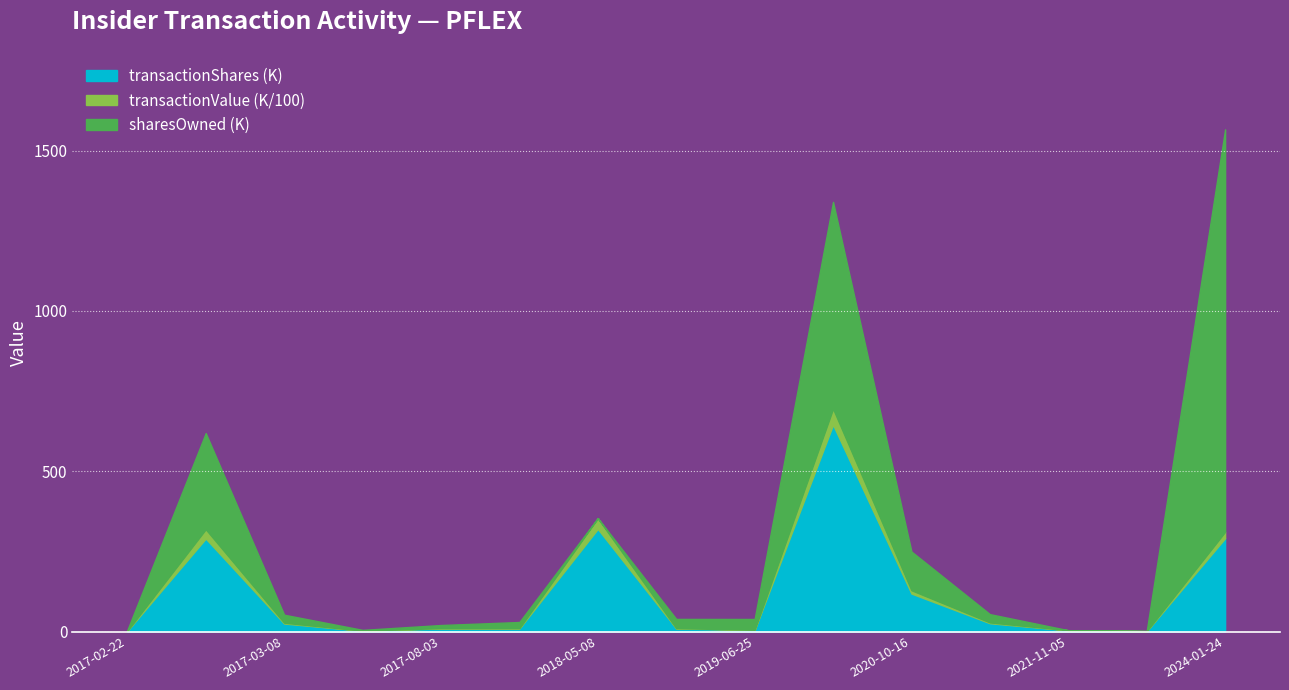

At which category is the sum across all series the highest?

2024-01-24